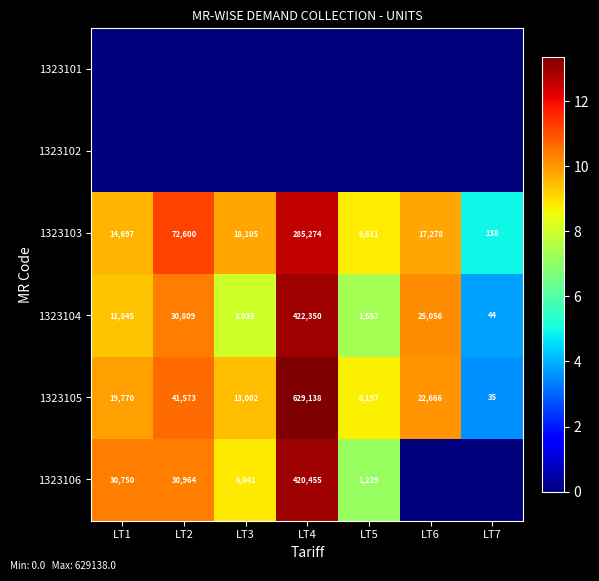

Rank the categories by 1323103 value from lowest to highest.

LT7, LT5, LT1, LT6, LT3, LT2, LT4